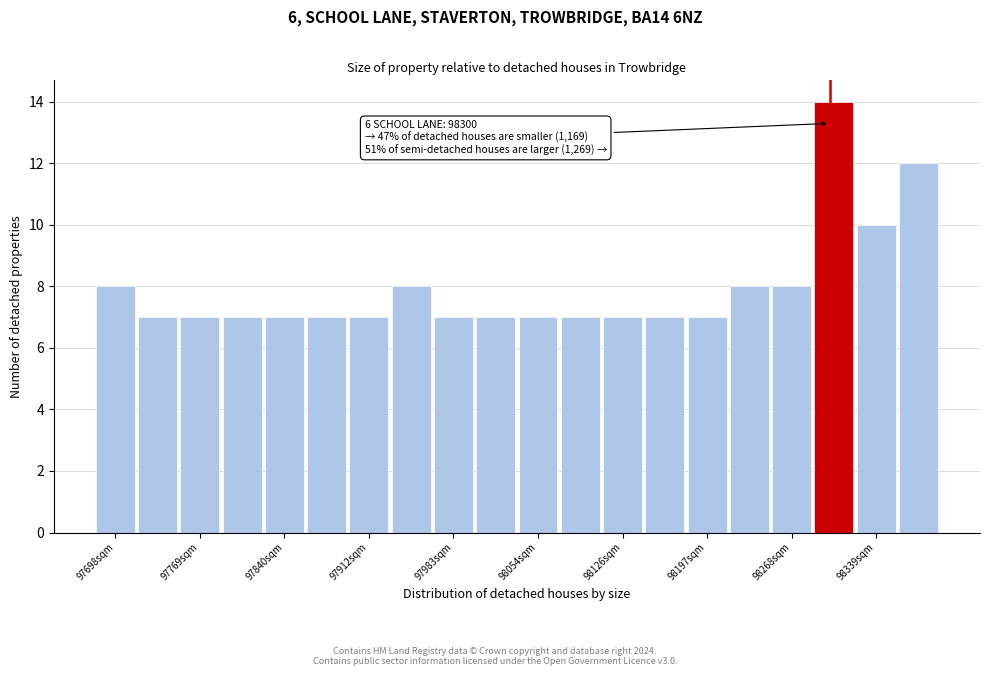

Around what value on the x-axis is the tallest bar? Give the approximate position of its centre, as read against the axis.

98300